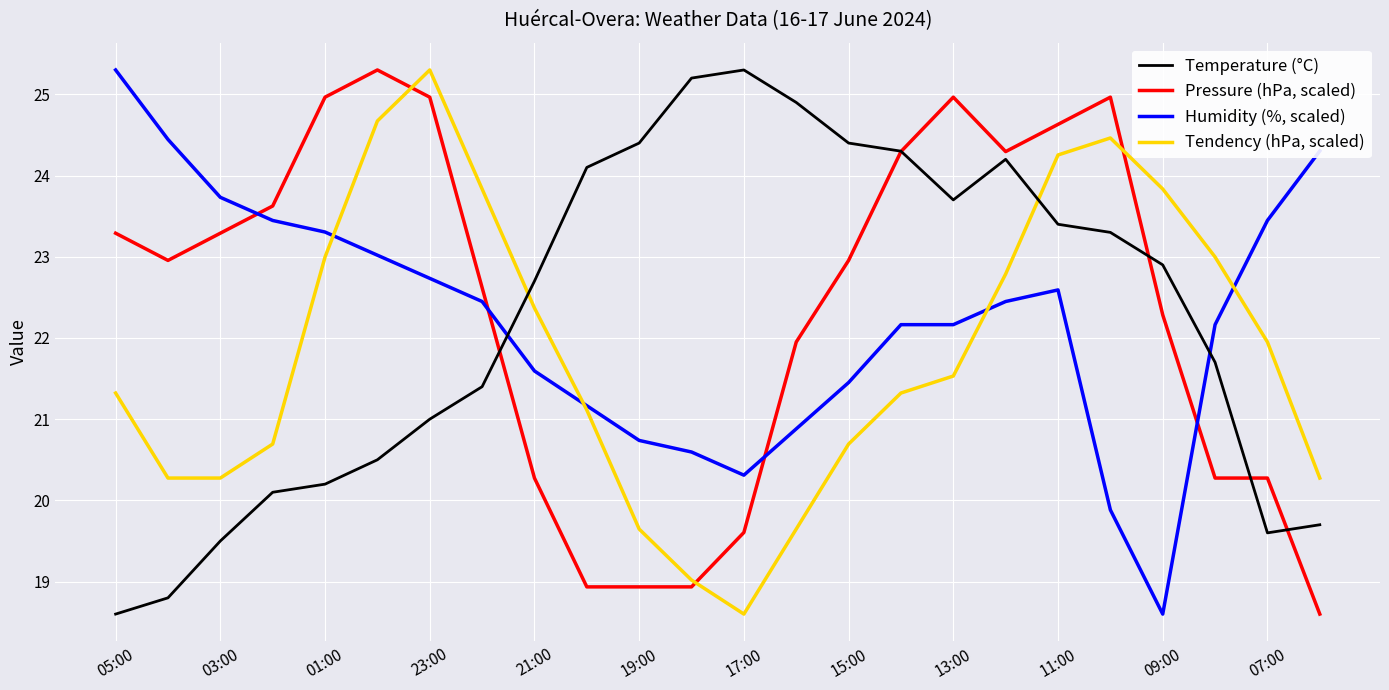

What is the minimum value for Humidity (%, scaled)?

18.6